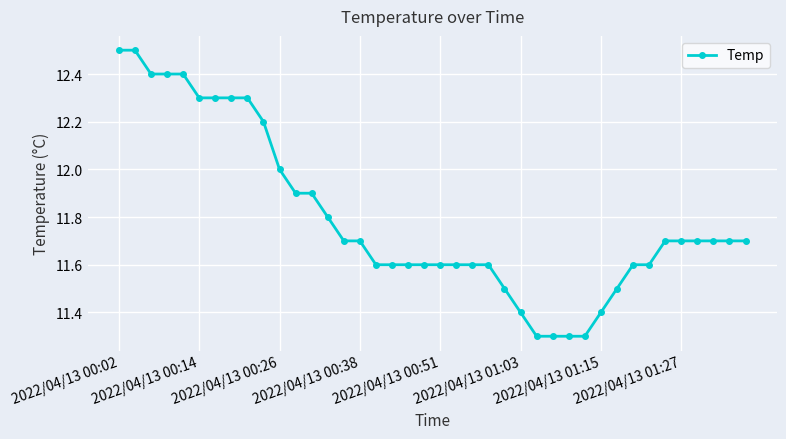

What is the difference between the maximum and minimum values?

1.2